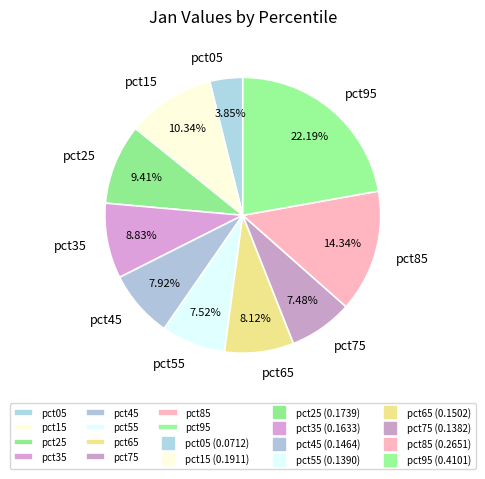

Do pct15 and pct85 together represent more than half of the pie?

No